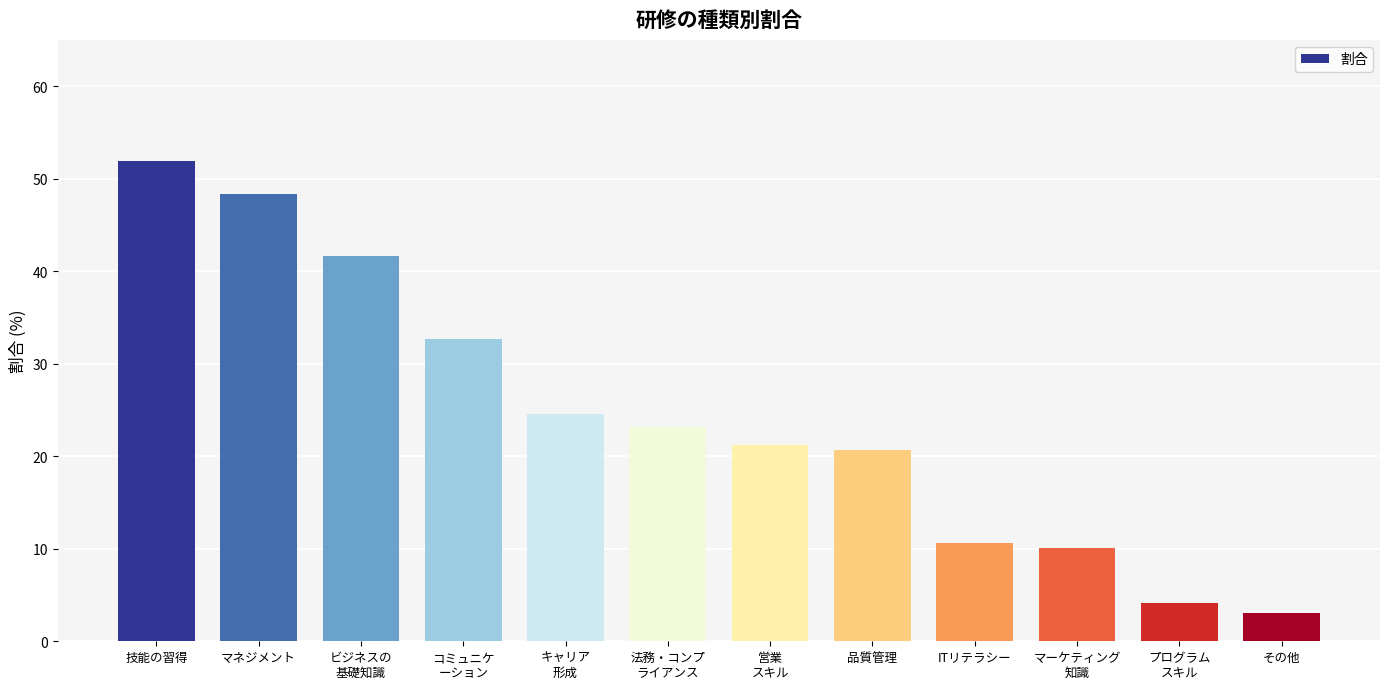

How many data points are above 23?

6